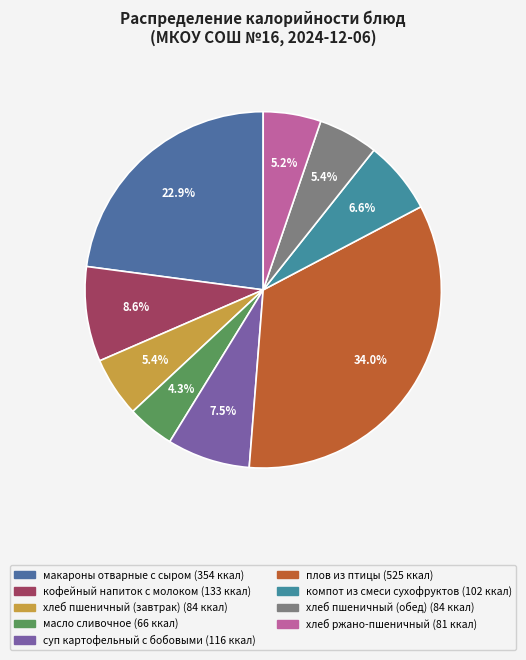

What is the largest slice in the pie chart?

плов из птицы